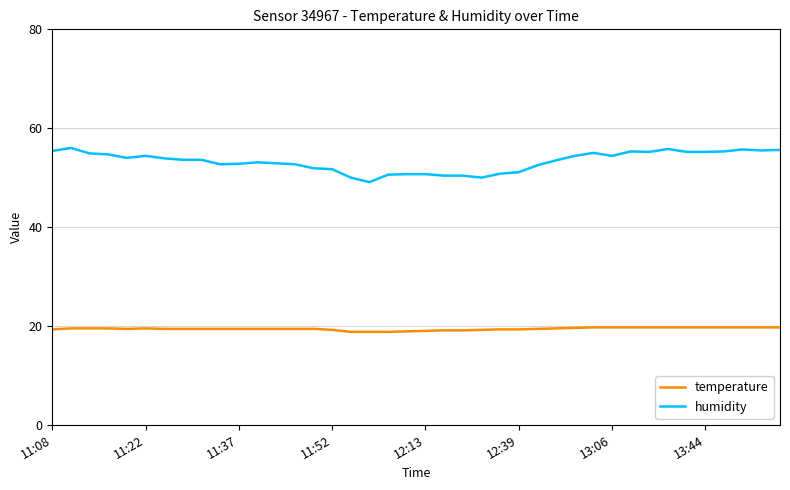

True or false: humidity and temperature cross at least once.

False